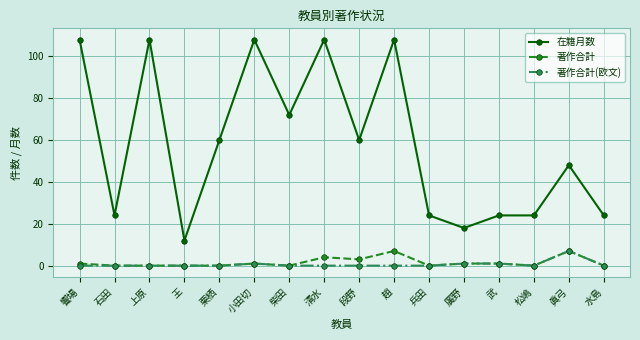

What is the label of the 13th point from the left?

武